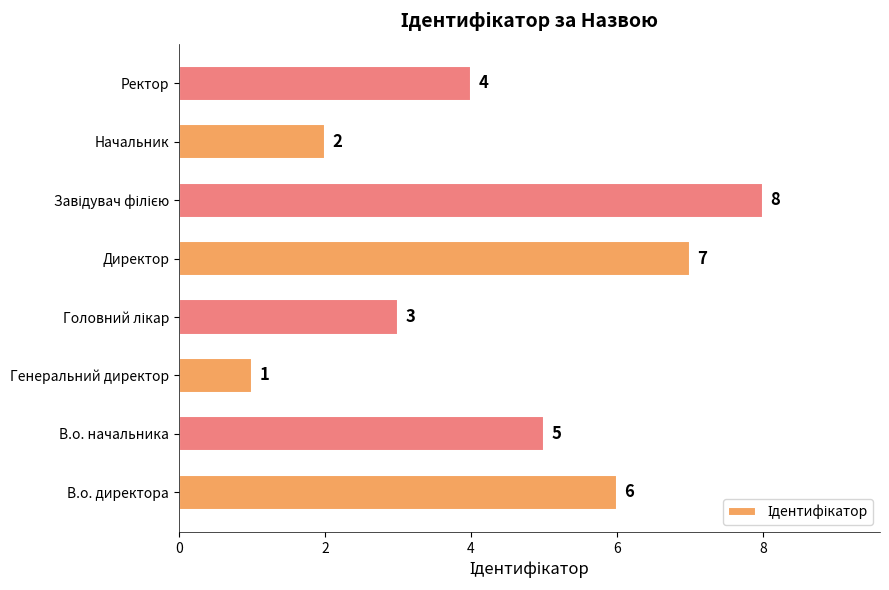

The value at Ректор is 7. True or false?

False